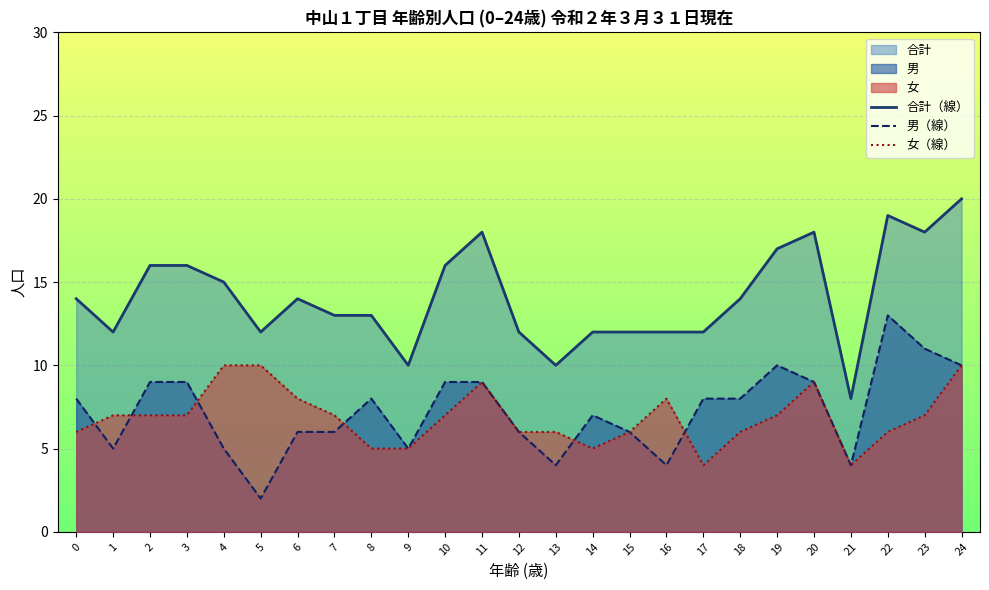

Which series changed the most between 2 and 9?

合計（線）